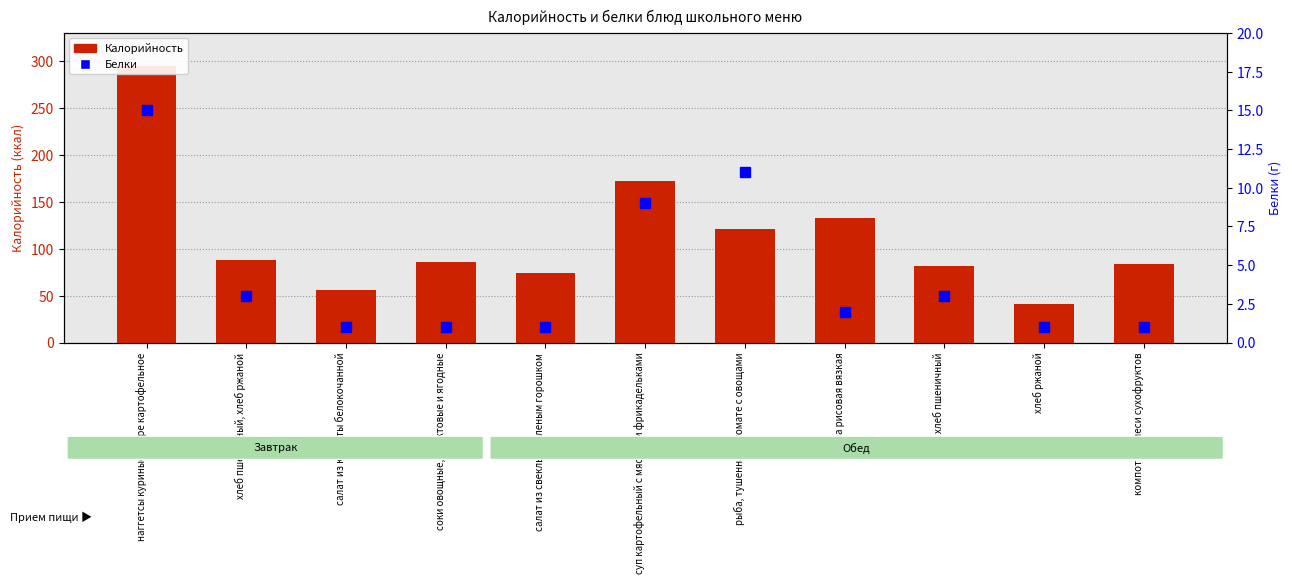

List the labels in order of Белки value, smallest first.

салат из капусты белокочанной, соки овощные, фруктовые и ягодные, салат из свеклы с зеленым горошком, хлеб ржаной, компот из смеси сухофруктов, каша рисовая вязкая, хлеб пшеничный, хлеб ржаной, хлеб пшеничный, суп картофельный с мясными фрикадельками, рыба, тушенная в томате с овощами, наггетсы куриные, пюре картофельное